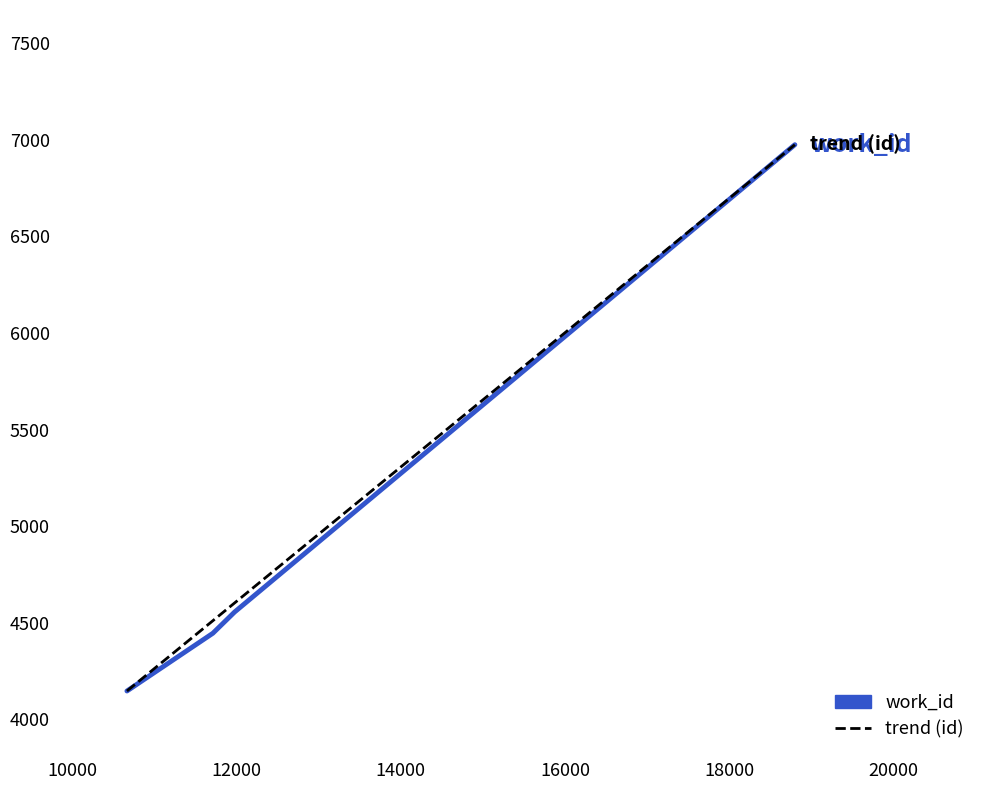

What are all the series names shown in the legend?

work_id, trend (id)